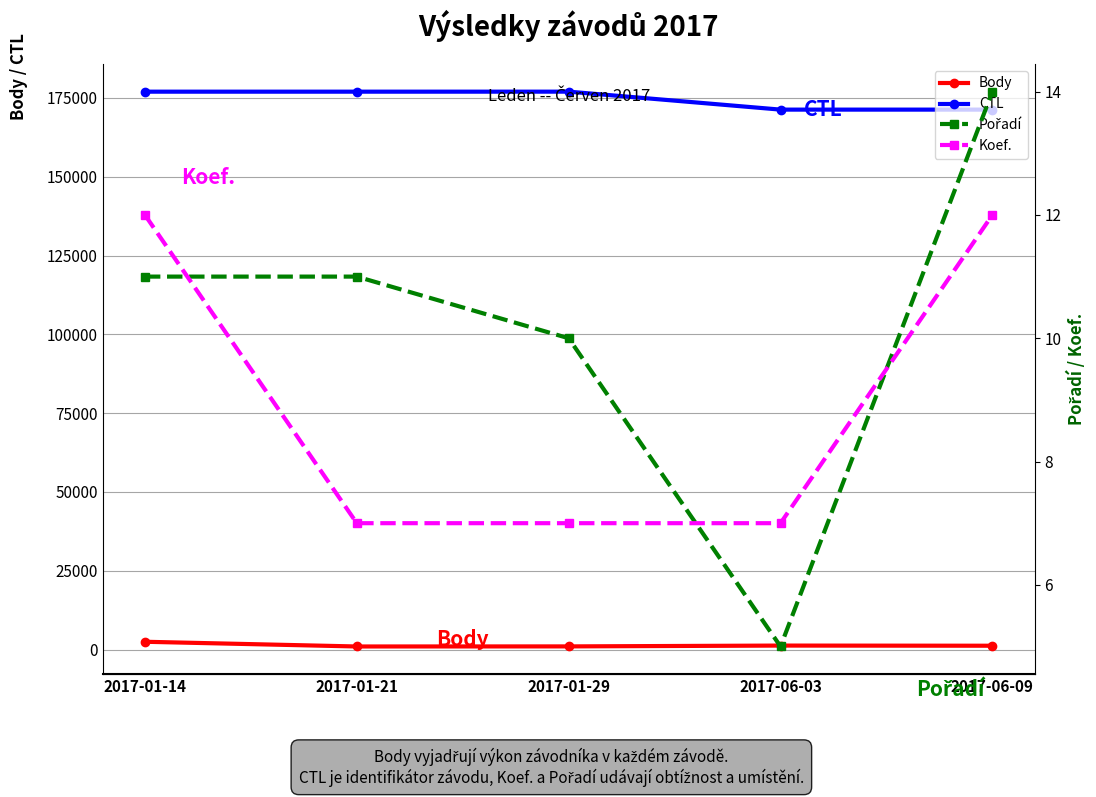

At which category is the sum across all series the highest?

2017-01-14